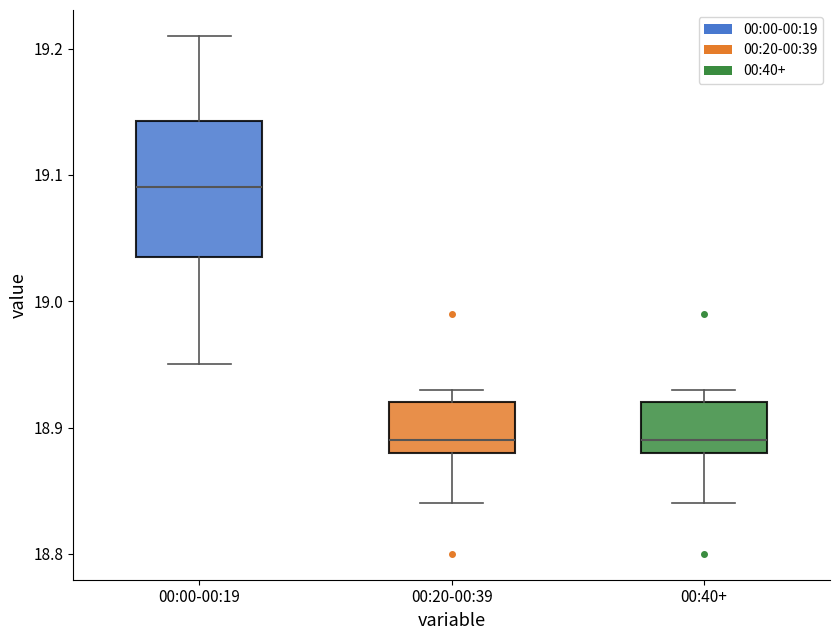

Reading left to right, read every box against the y-axis: the position of its median line, the range the box covers, and the ends of its whiskers. The values are not printed on the chart, so give them approximately, as read against the axis.

00:00-00:19: median 19.09, box 19.04 to 19.14, whiskers 18.95 to 19.21
00:20-00:39: median 18.89, box 18.88 to 18.92, whiskers 18.84 to 18.93
00:40+: median 18.89, box 18.88 to 18.92, whiskers 18.84 to 18.93